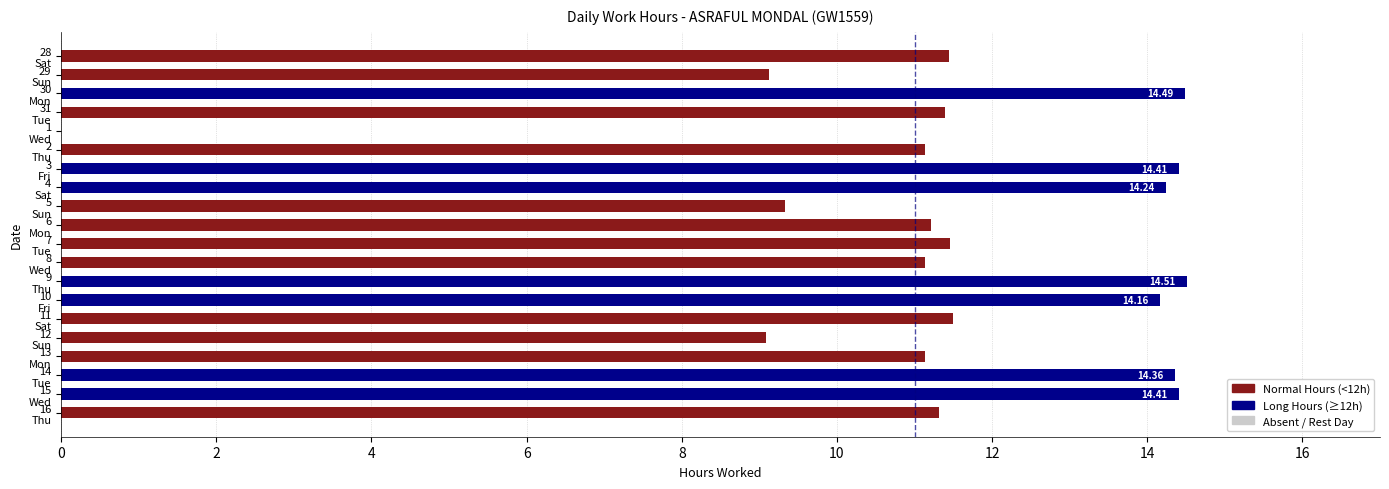

Are the bars horizontal?

Yes